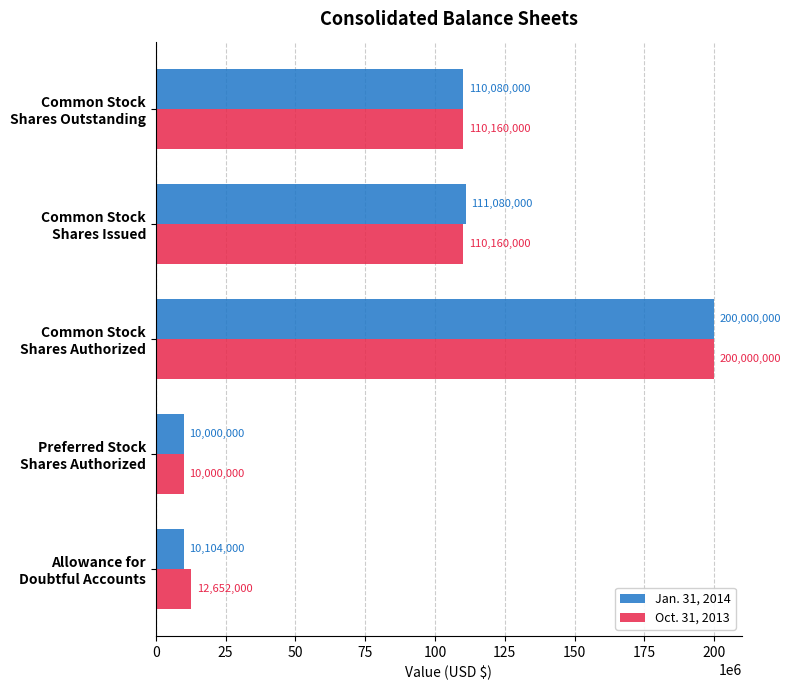

Rank the series by their average value, from highest to lowest.

Oct. 31, 2013, Jan. 31, 2014